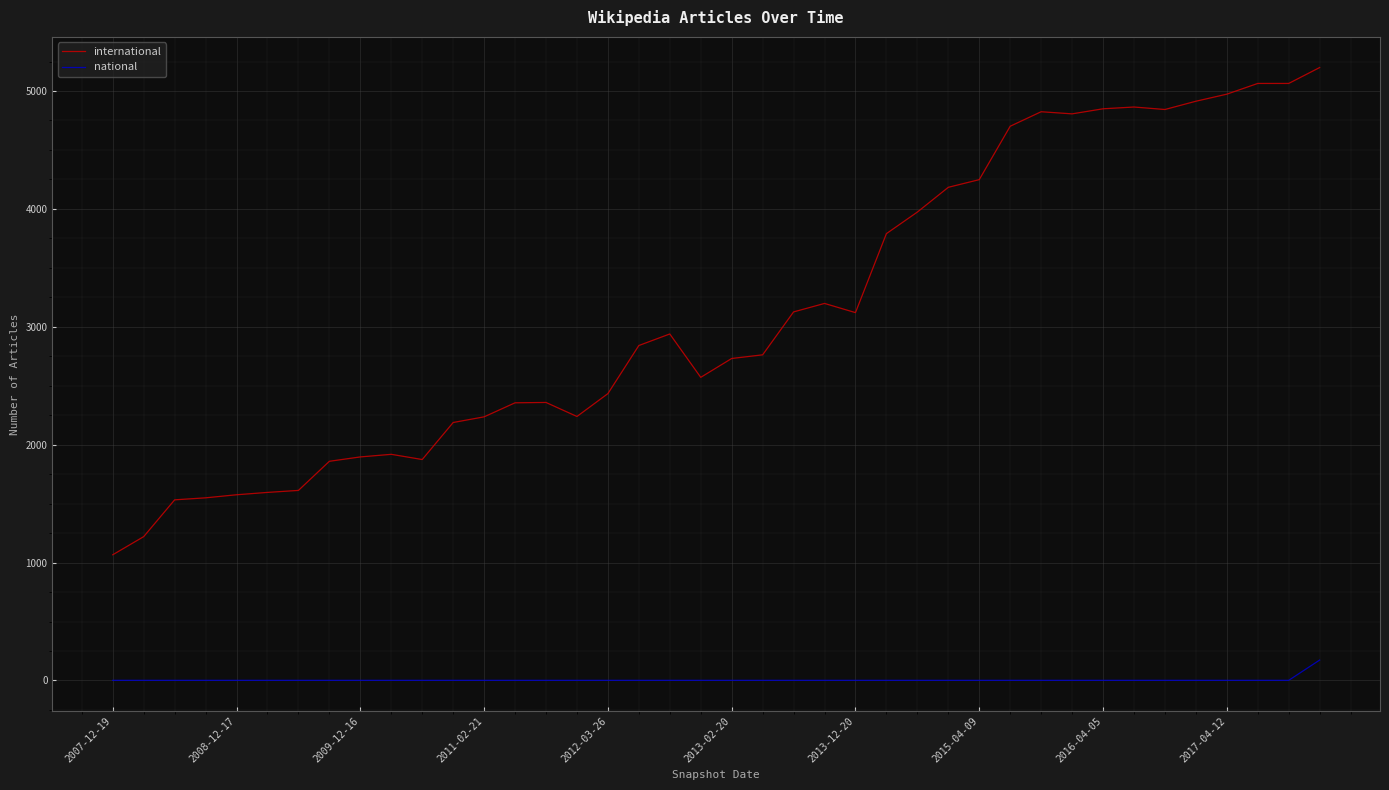

Which series has the widest spread of values?

international